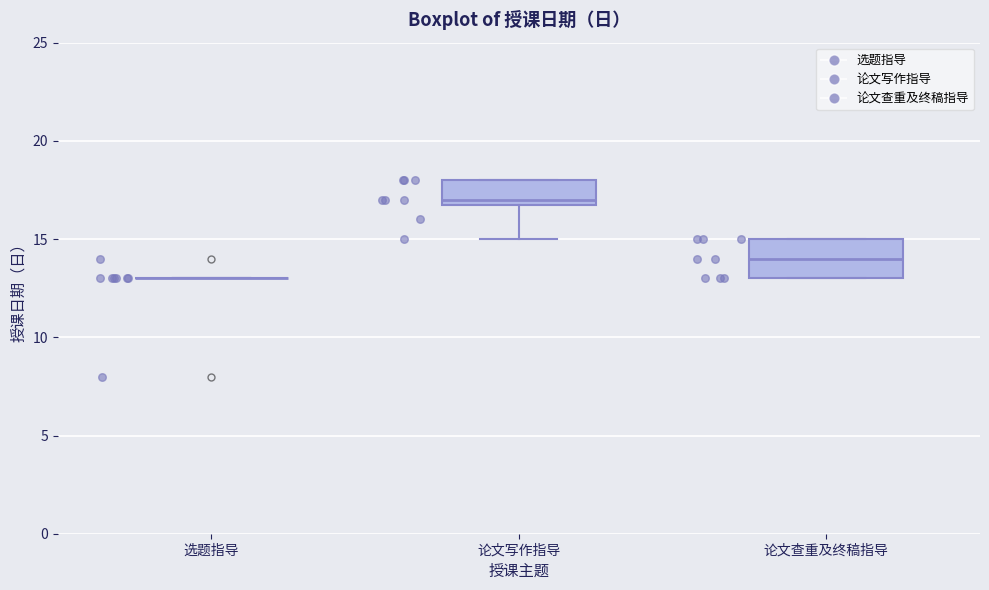

Reading left to right, transcribe this box plot: for each box, give where its median line is, the range the box spans, and where its two whiskers end, as read against the y-axis. The values are not printed on the chart, so give them approximately, as read against the axis.

选题指导: box collapsed to a line at 13, whiskers 13 to 13
论文写作指导: median 17 (just above the box's lower edge), box 17 to 18, whiskers 15 to 18
论文查重及终稿指导: median 14, box 13 to 15, whiskers 13 to 15